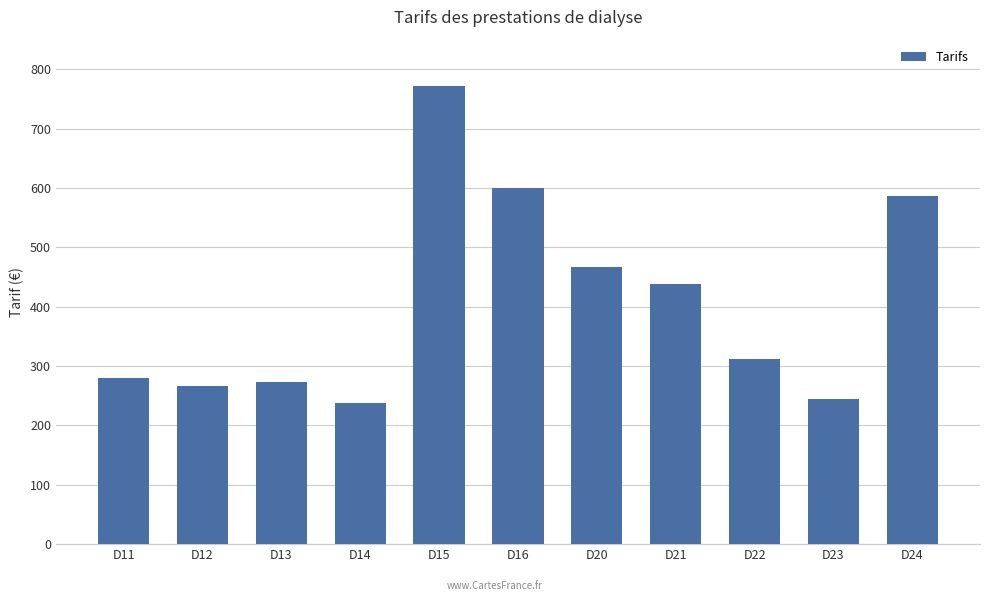

At which label is the value closest to 505?

D20